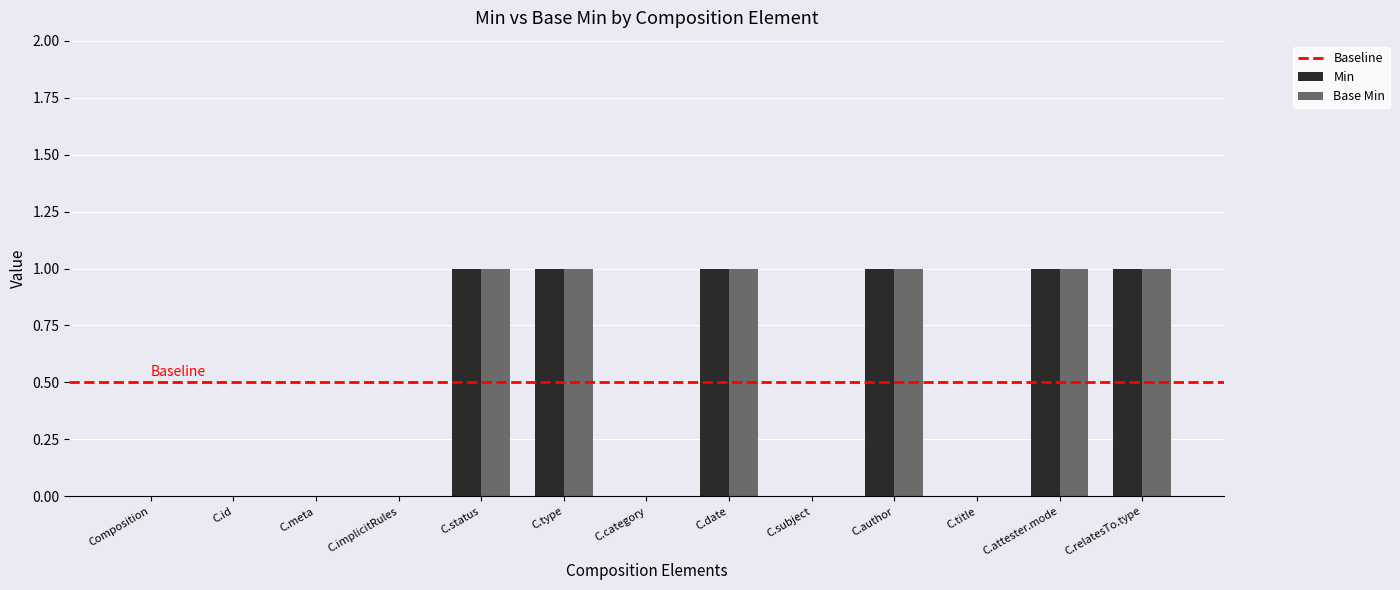

Is it true that Base Min equals 0 at C.attester.mode?

False